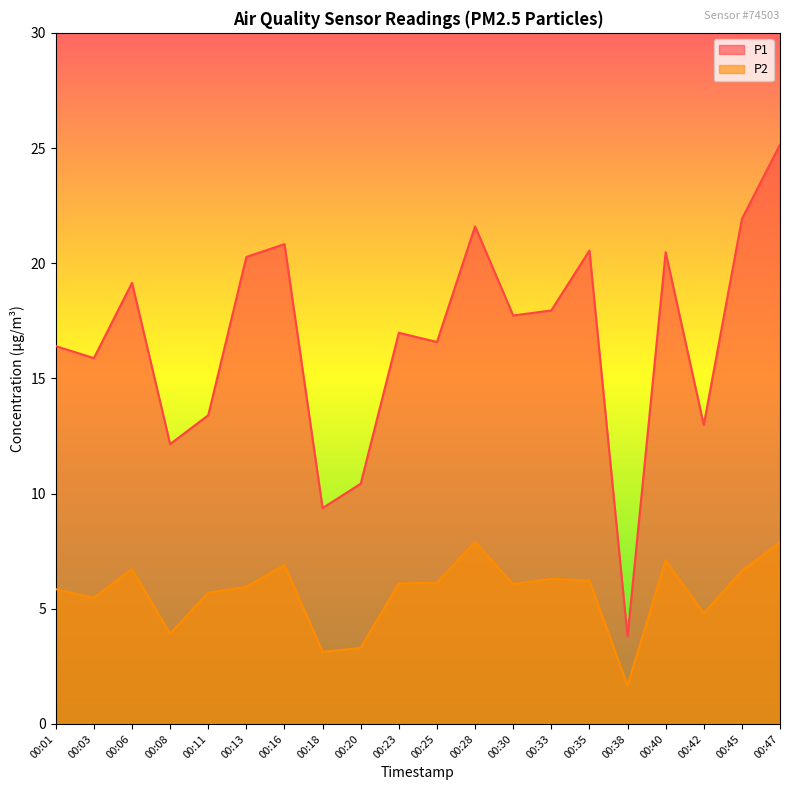

Does the chart have visible grid lines?

No